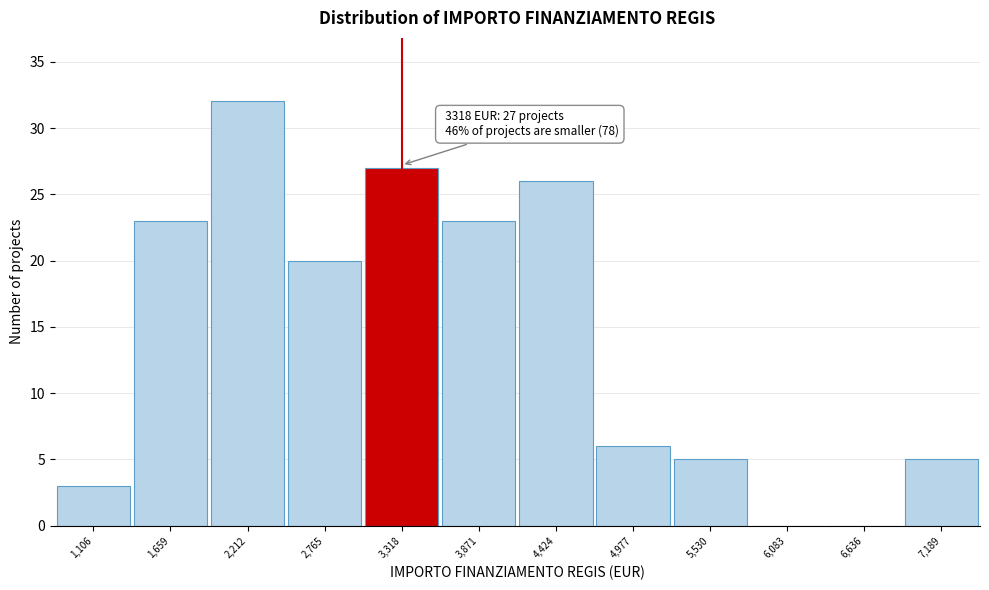

Which range on the x-axis has the tallest bar?

1900 to 2500